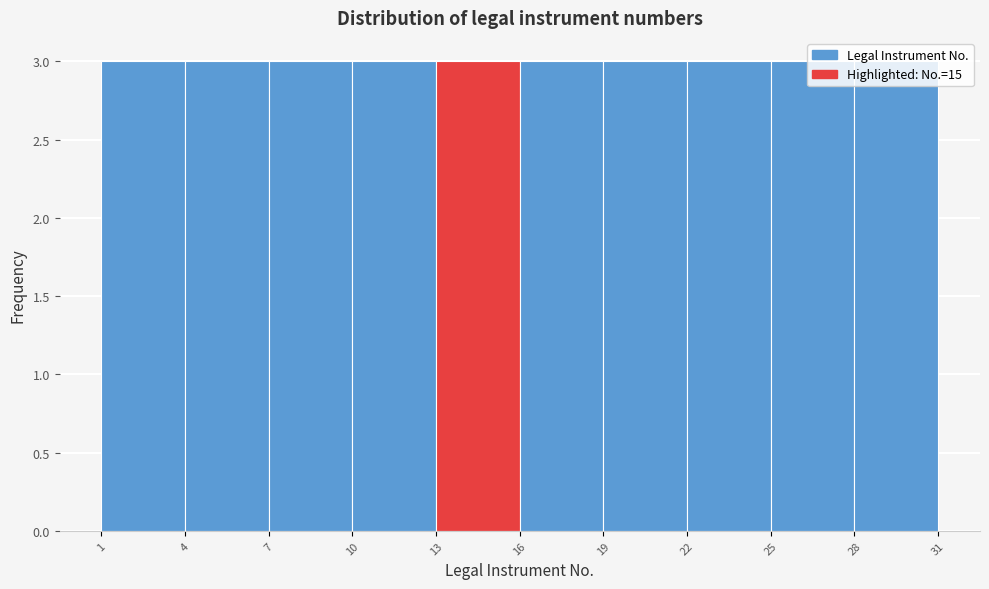

What is the height of the bar covering 13 to 16 on the x-axis? The values are not printed on the chart, so give them approximately, as read against the axis.

3